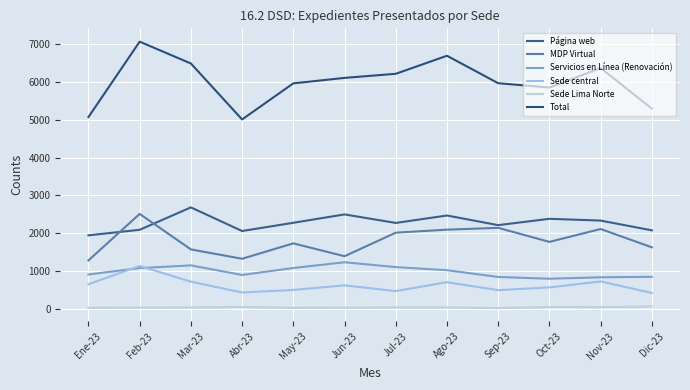

At which category does Servicios en Línea (Renovación) reach its first local peak?

Mar-23